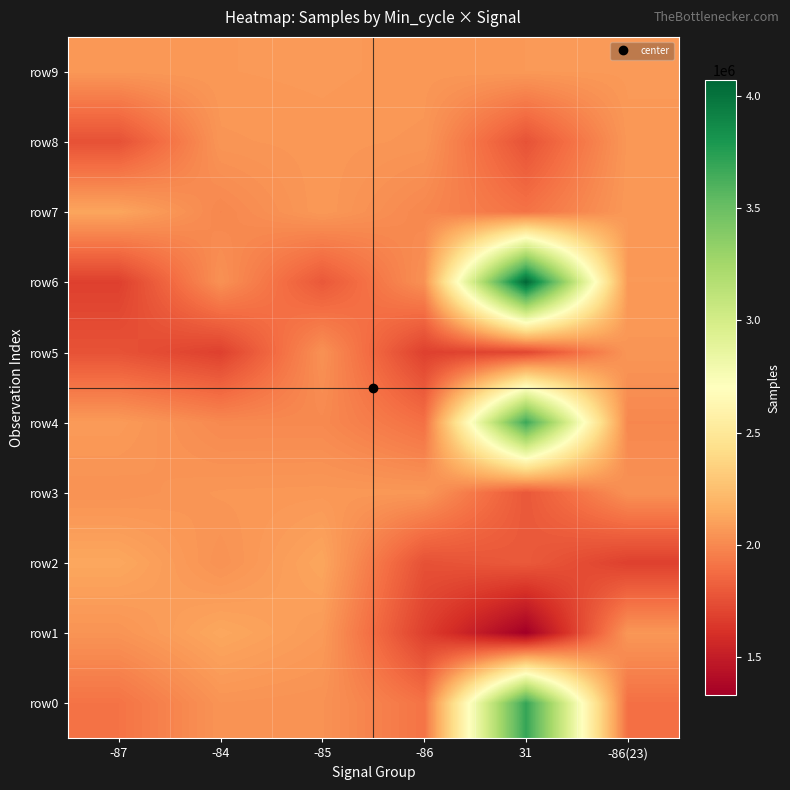

What is the difference between the highest and lowest values at -84?

446013